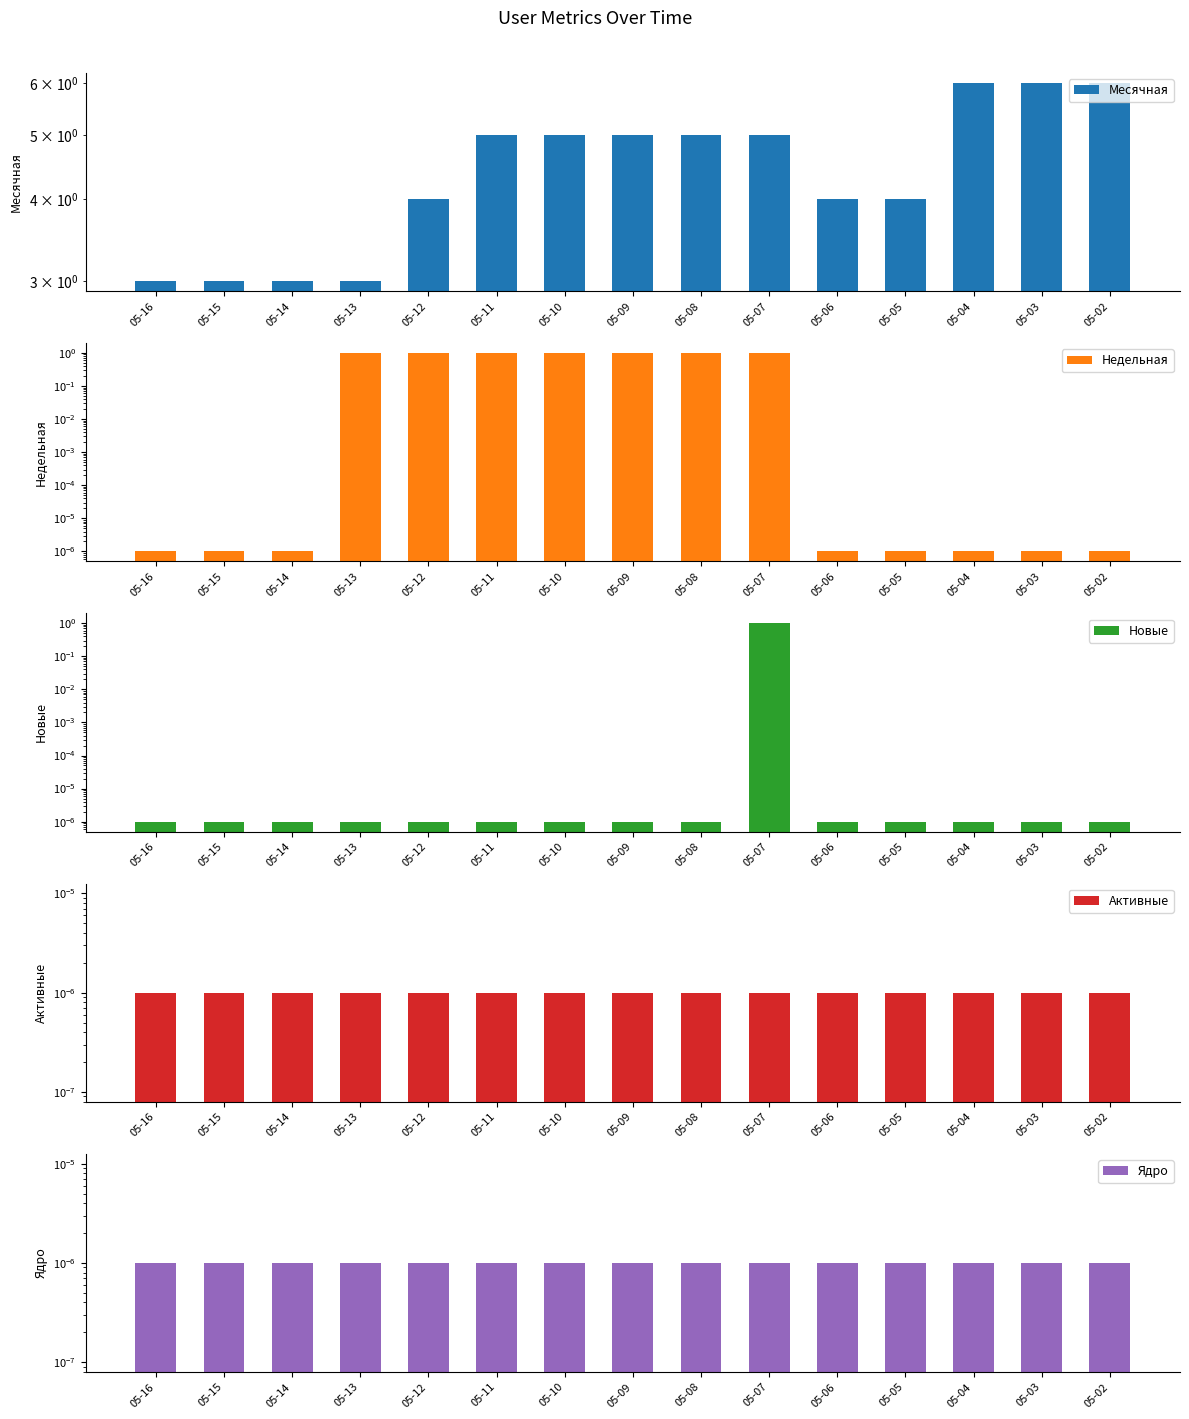

How many bars are there in total?

75